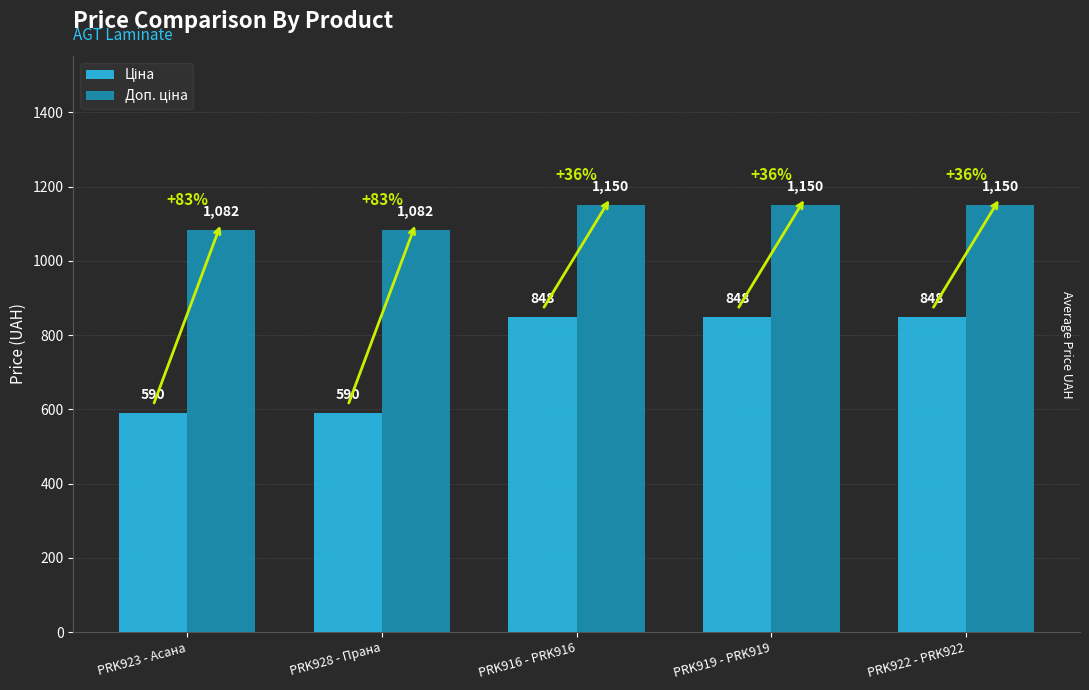

At how many categories does at least one series exceed 666?

5